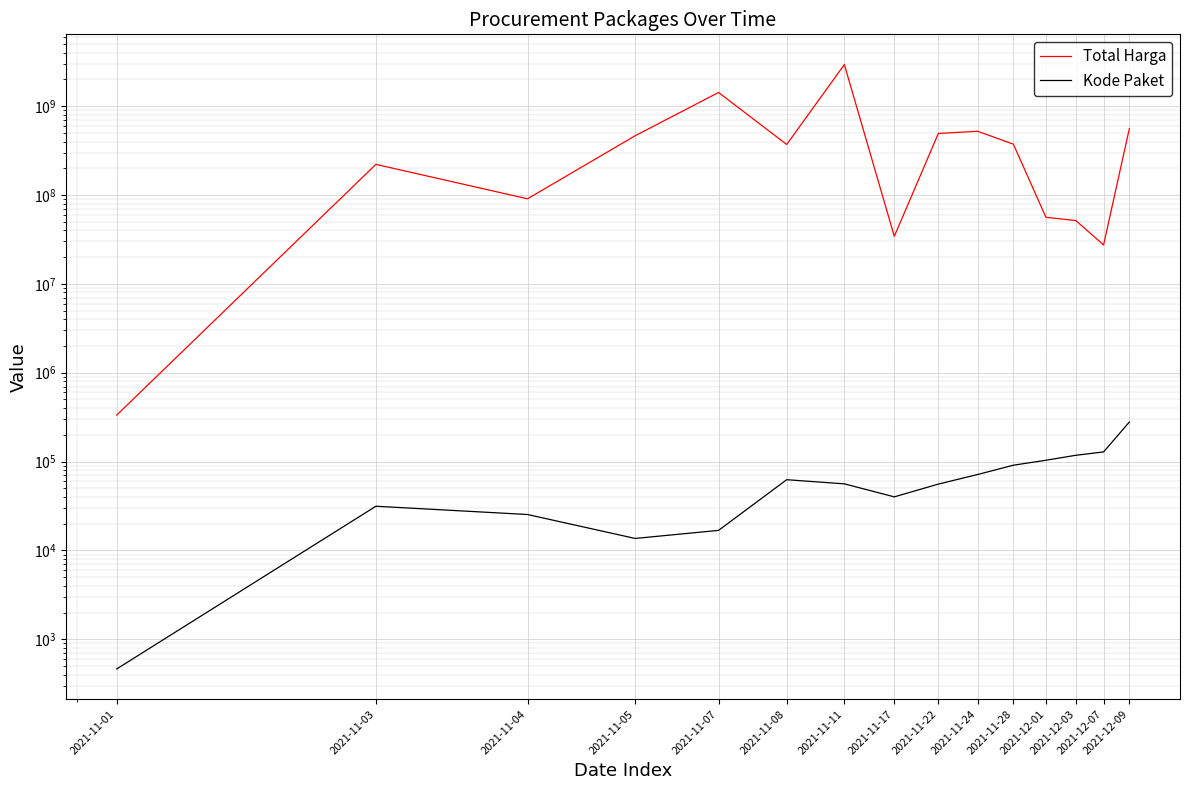

True or false: Kode Paket has a value of 814 at 2021-11-01.

False